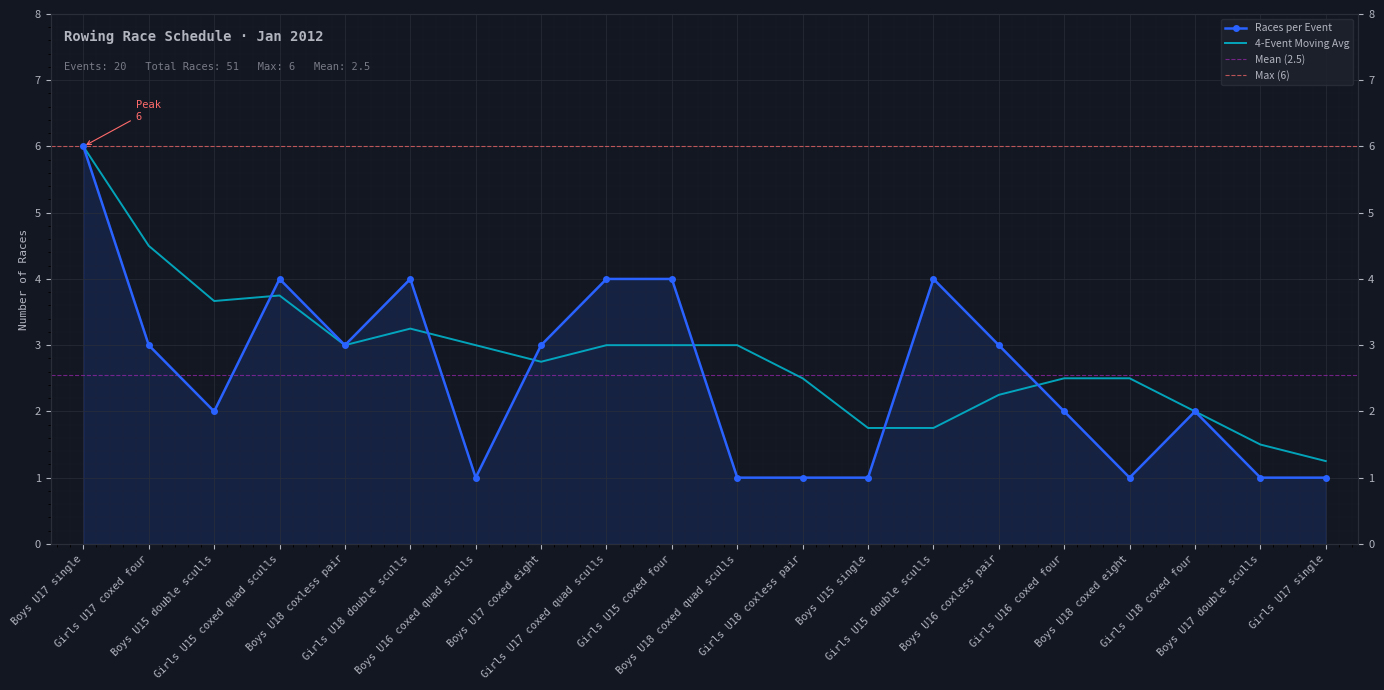

Rank the categories by value from lowest to highest.

Boys U16 coxed quad sculls, Boys U18 coxed quad sculls, Girls U18 coxless pair, Boys U15 single, Boys U18 coxed eight, Boys U17 double sculls, Girls U17 single, Boys U15 double sculls, Girls U16 coxed four, Girls U18 coxed four, Girls U17 coxed four, Boys U18 coxless pair, Boys U17 coxed eight, Boys U16 coxless pair, Girls U15 coxed quad sculls, Girls U18 double sculls, Girls U17 coxed quad sculls, Girls U15 coxed four, Girls U15 double sculls, Boys U17 single